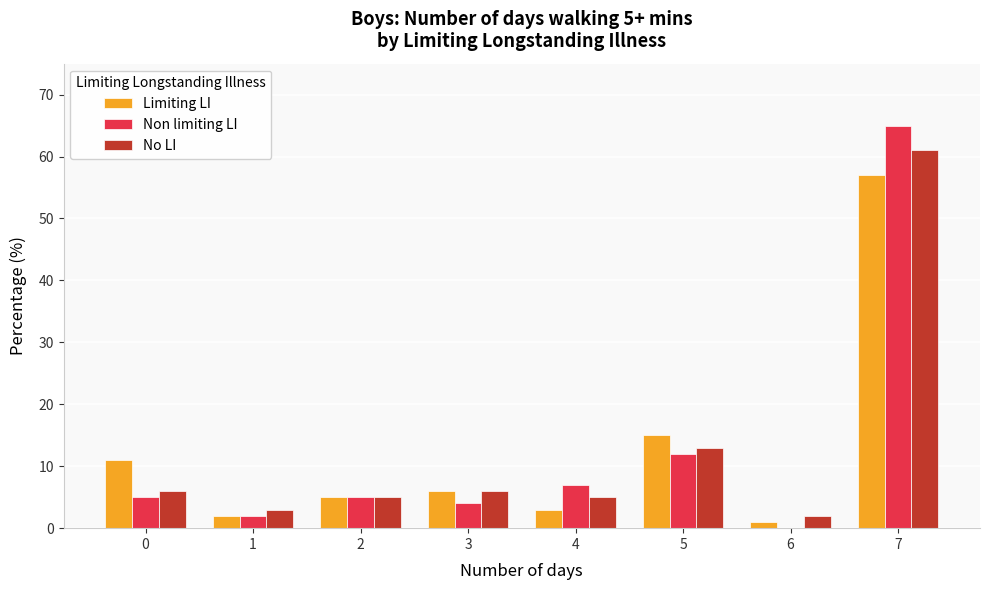

Is the value of No LI at 3 greater than the value of Limiting LI at 1?

Yes